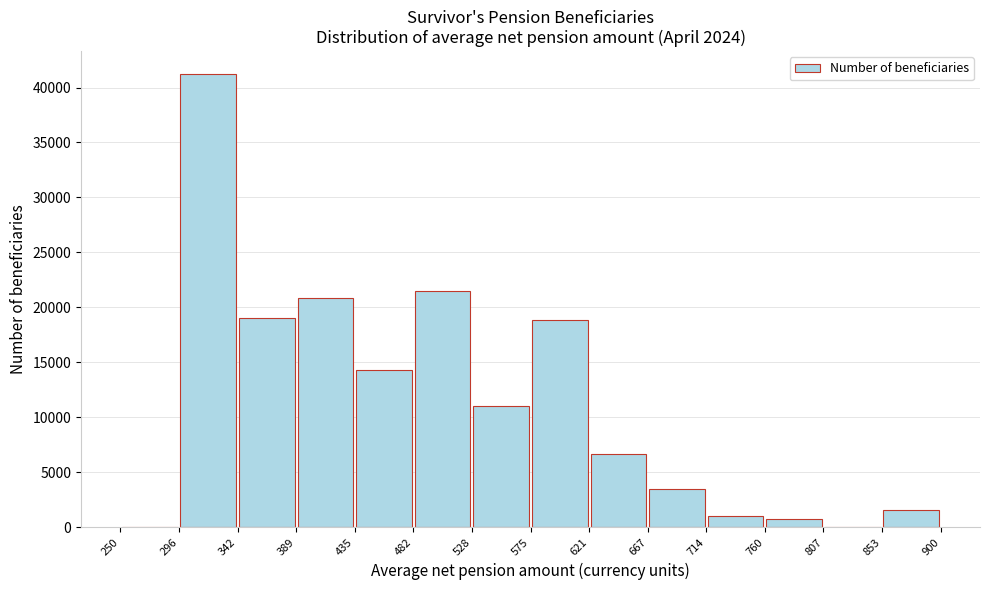

Reading left to right, list every bar in this chart as the range it spans on the x-axis followed by its height. The values are not printed on the chart, so give them approximately, as read against the axis.

250 to 296: 0
296 to 342: 41000
342 to 389: 19000
389 to 435: 21000
435 to 482: 14500
482 to 528: 21500
528 to 575: 11000
575 to 621: 19000
621 to 667: 6500
667 to 714: 3500
714 to 760: 1000
760 to 807: 1000
807 to 853: 0
853 to 900: 1500